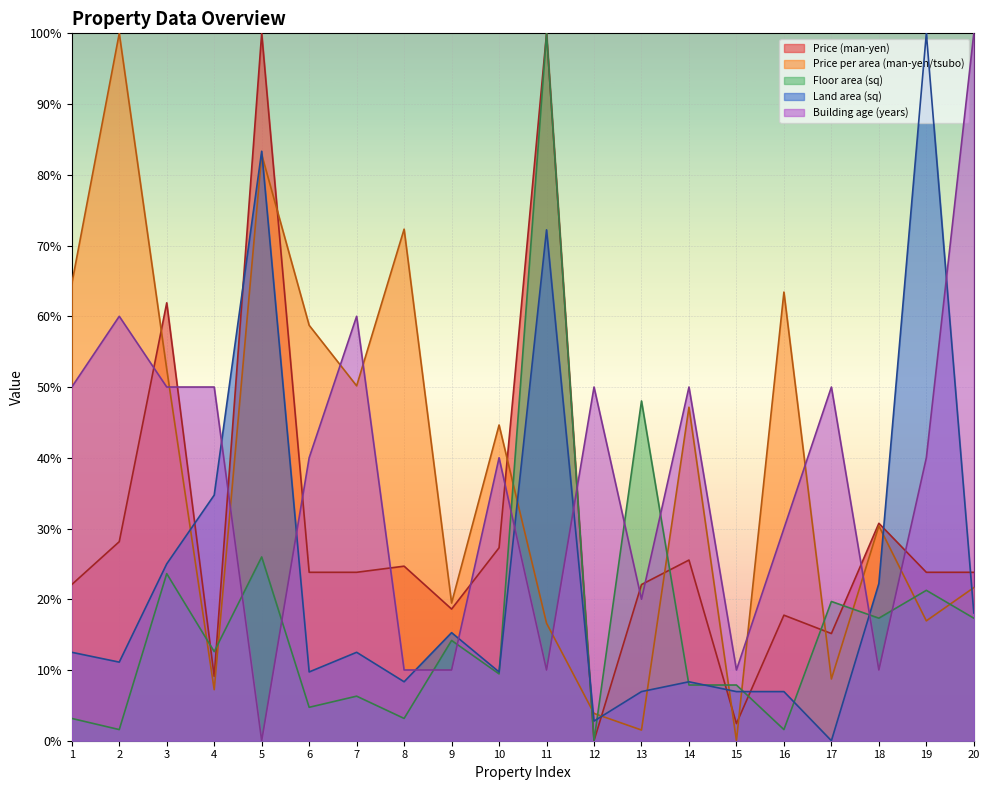

How many lines are shown in the chart?

5